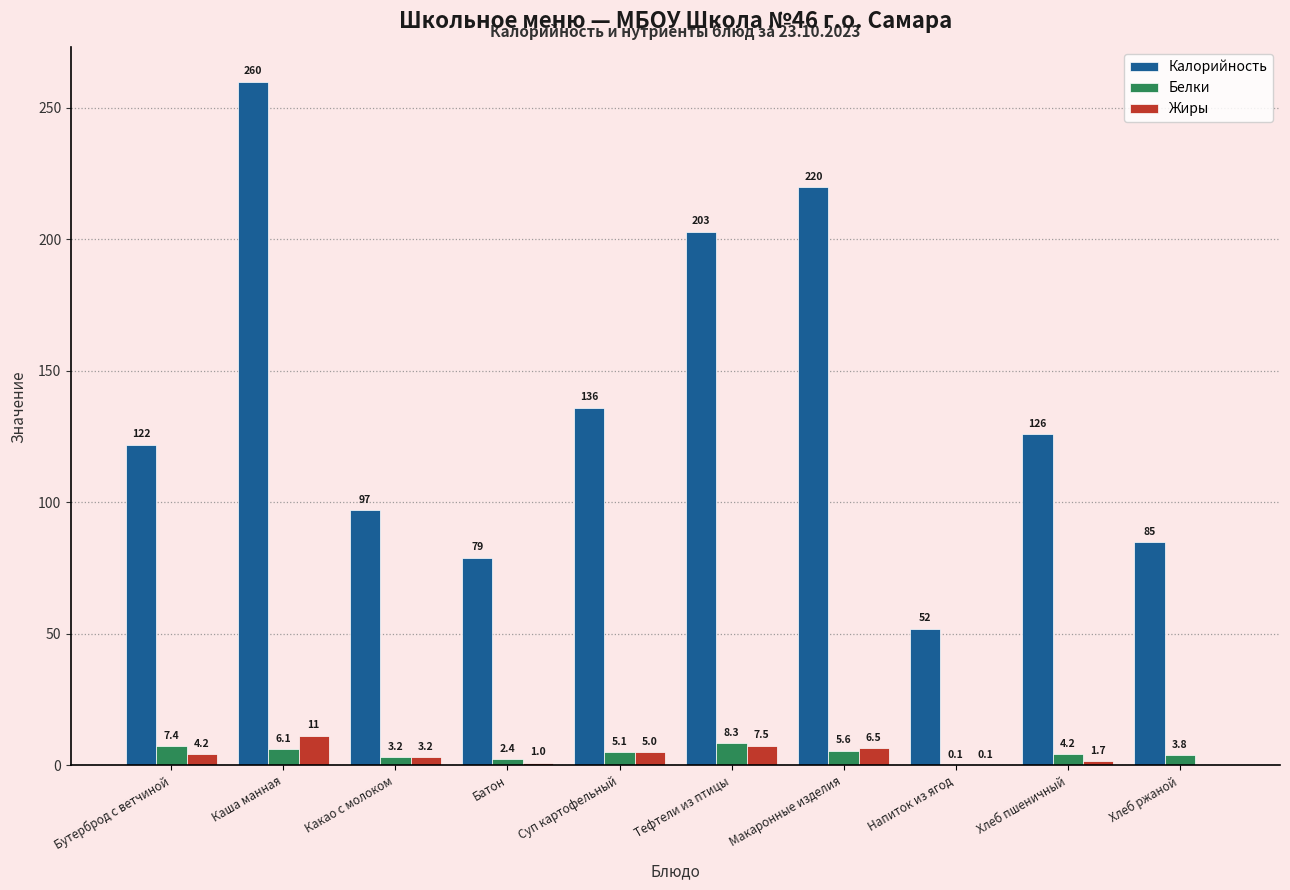

At which label does Калорийность first exceed 126?

Каша манная